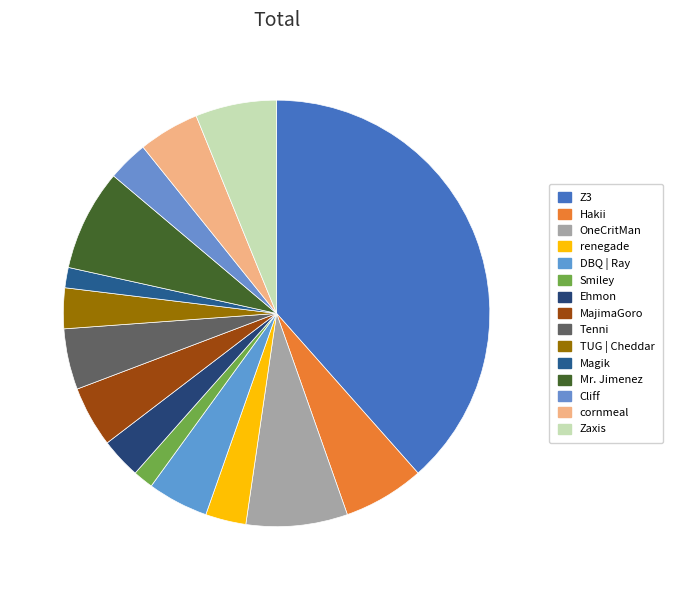

How much of the chart is everything except Mr. Jimenez?

92.3%